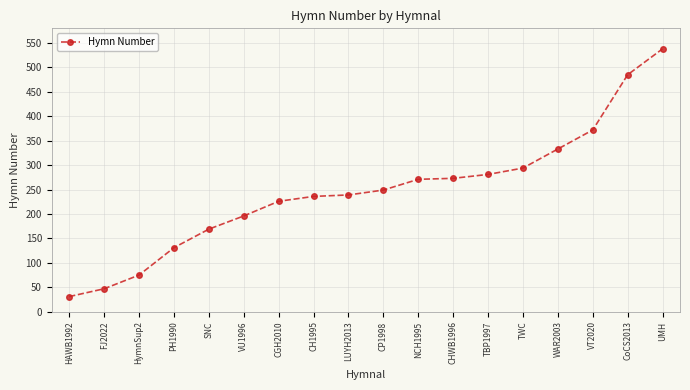

Which label corresponds to the smallest value in the chart?

HAWB1992